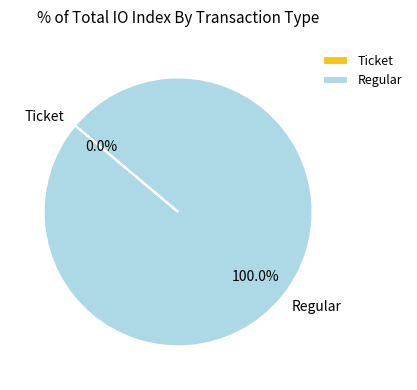

Does any single category account for the majority?

Yes